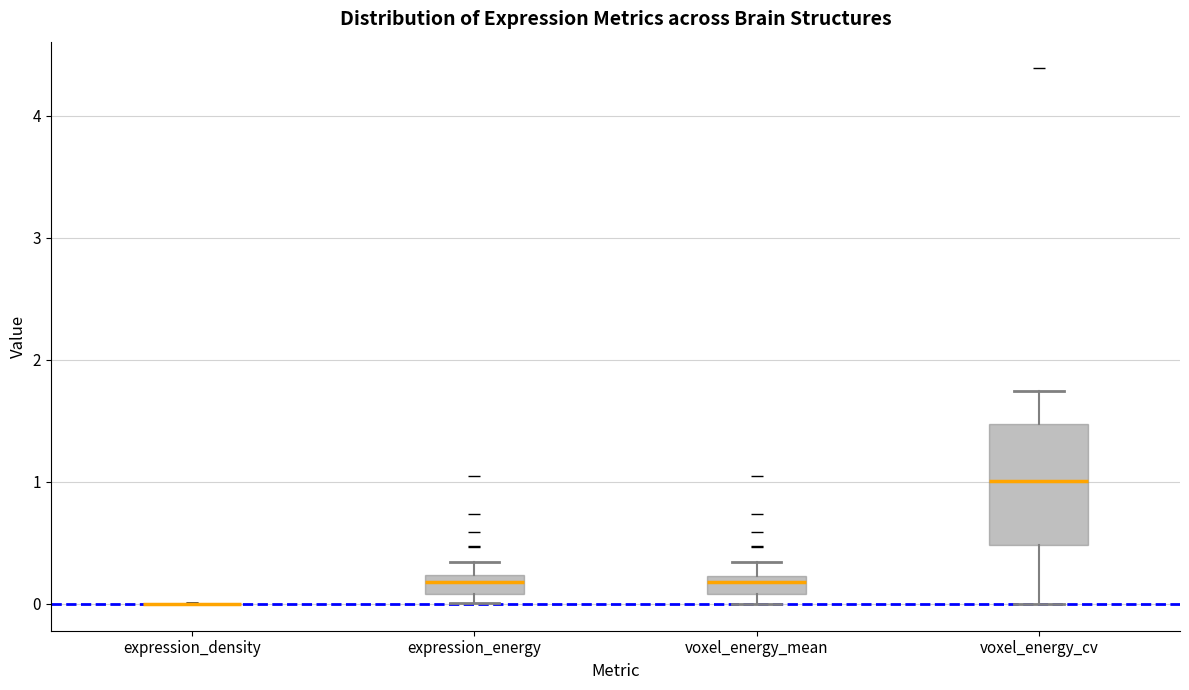

Reading left to right, transcribe this box plot: for each box, give where its median line is, the range the box spans, and where its two whiskers end, as read against the y-axis. The values are not printed on the chart, so give them approximately, as read against the axis.

expression_density: box collapsed to a line at 0.0, whiskers 0.0 to 0.0
expression_energy: median 0.2 (inside the box), box 0.1 to 0.2, whiskers 0.0 to 0.3
voxel_energy_mean: median 0.2 (just below the box's upper edge), box 0.1 to 0.2, whiskers 0.0 to 0.3
voxel_energy_cv: median 1.0, box 0.5 to 1.5, whiskers 0.0 to 1.7